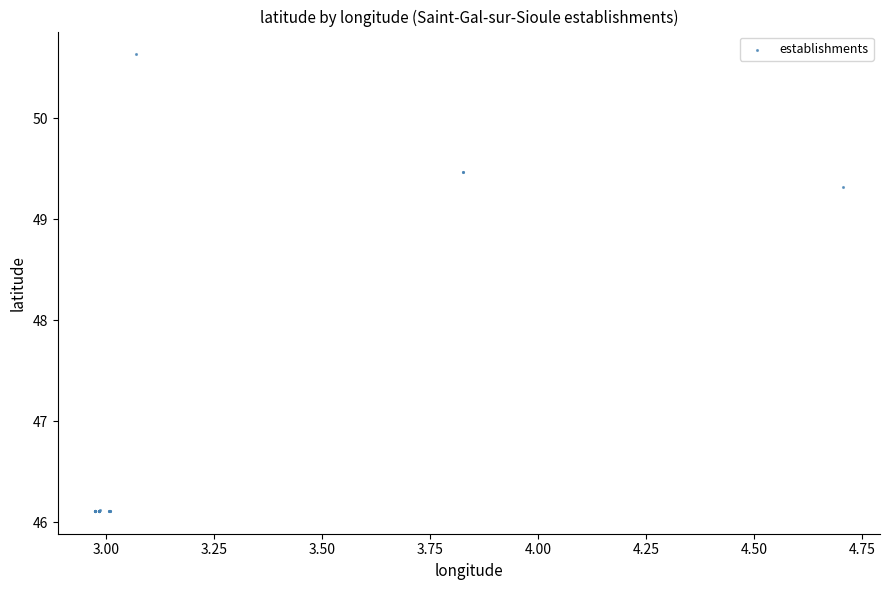

What Y value in the scatter plot is closest to 48?

49.3